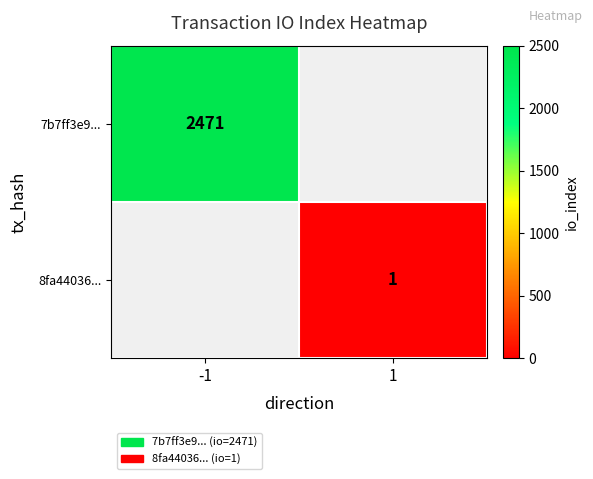

How many data points does each series have?

2